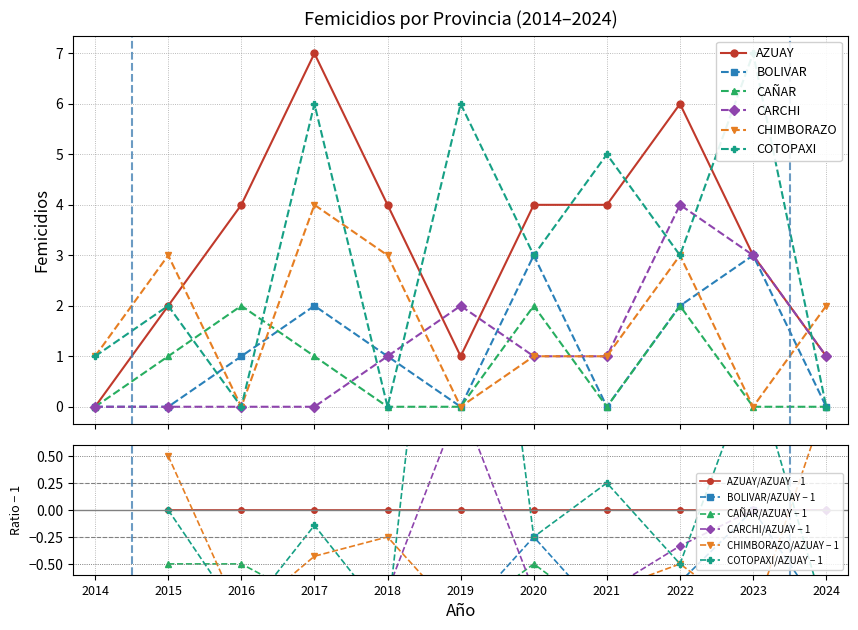

What are all the series names shown in the legend?

AZUAY, BOLIVAR, CAÑAR, CARCHI, CHIMBORAZO, COTOPAXI